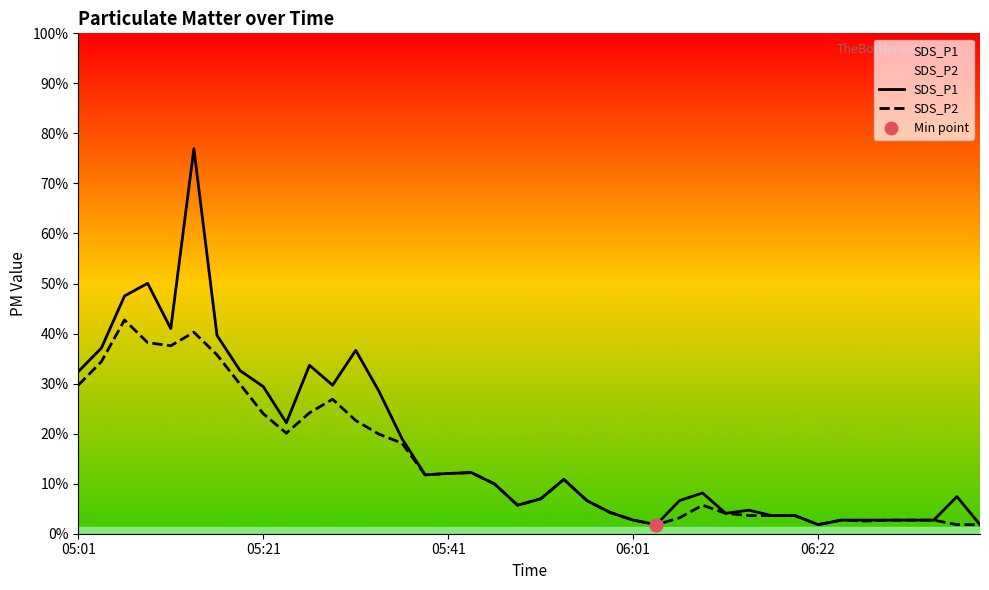

What are all the series names shown in the legend?

SDS_P1, SDS_P2